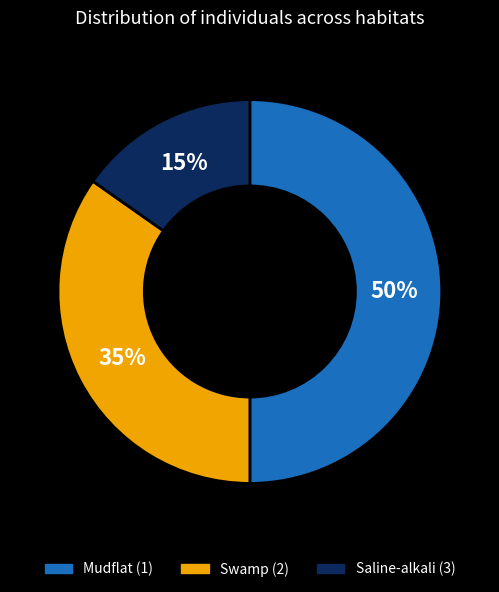

To the nearest percent, what portion does Mudflat represent?

50%